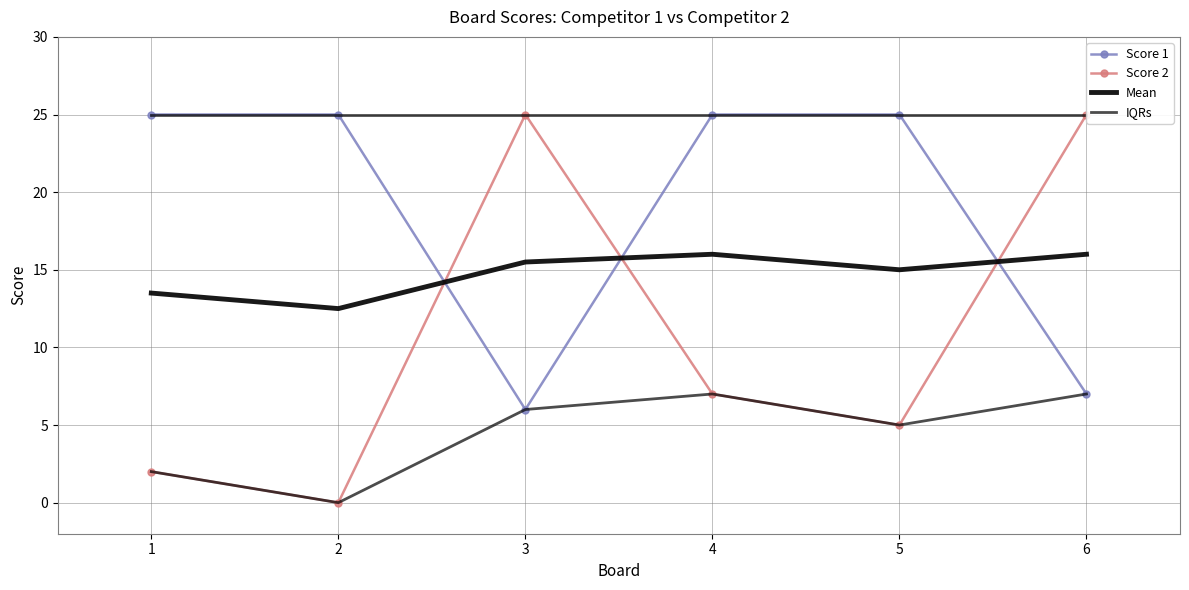

Between 4 and 6, which series saw the biggest shift?

Score 1